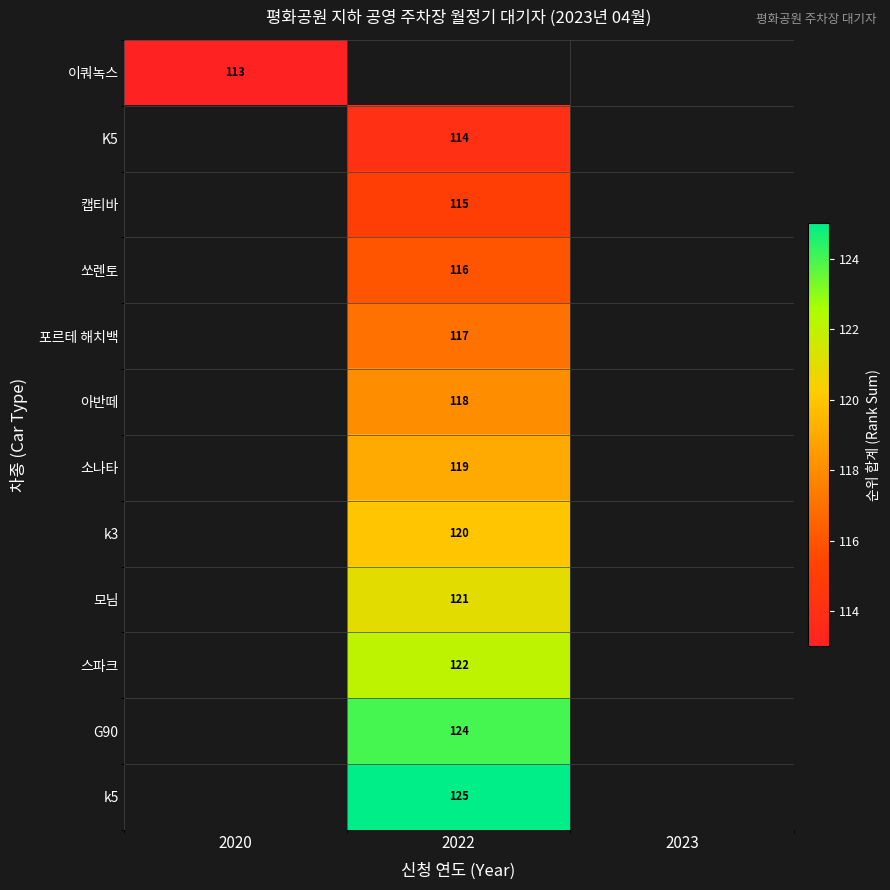

Is the value of K5 at 2022 greater than the value of 스파크 at 2022?

No